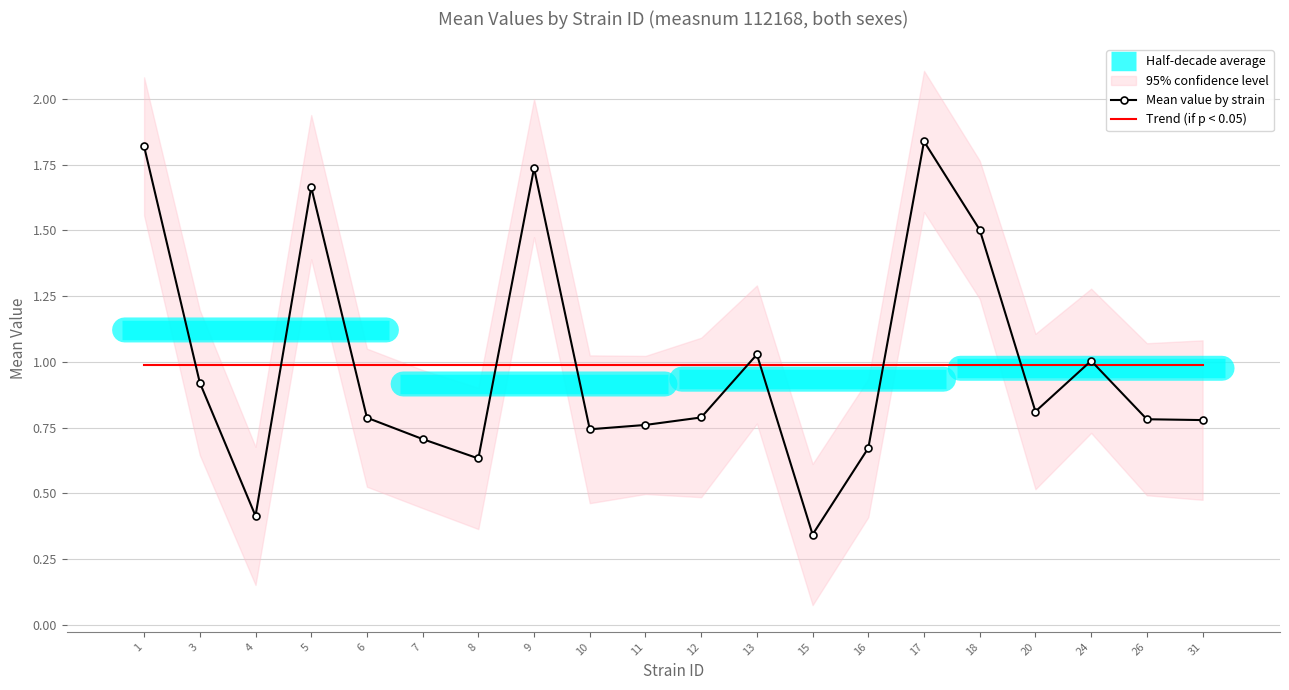

The value of Mean value by strain at 7 is 1.1. True or false?

False